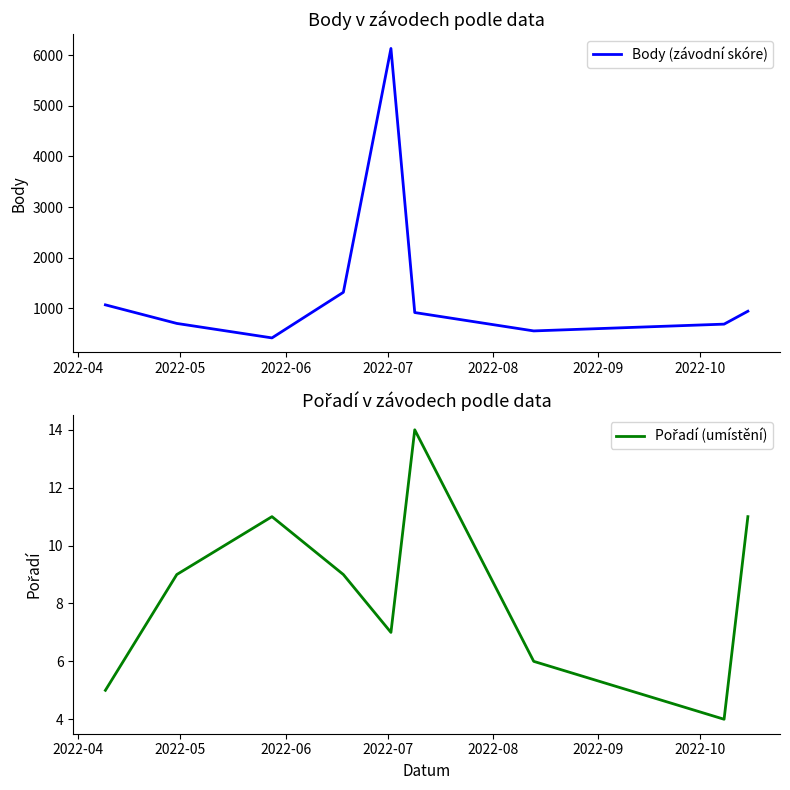

Which category has the lowest value in the Body (závodní skóre) series?

2022-06